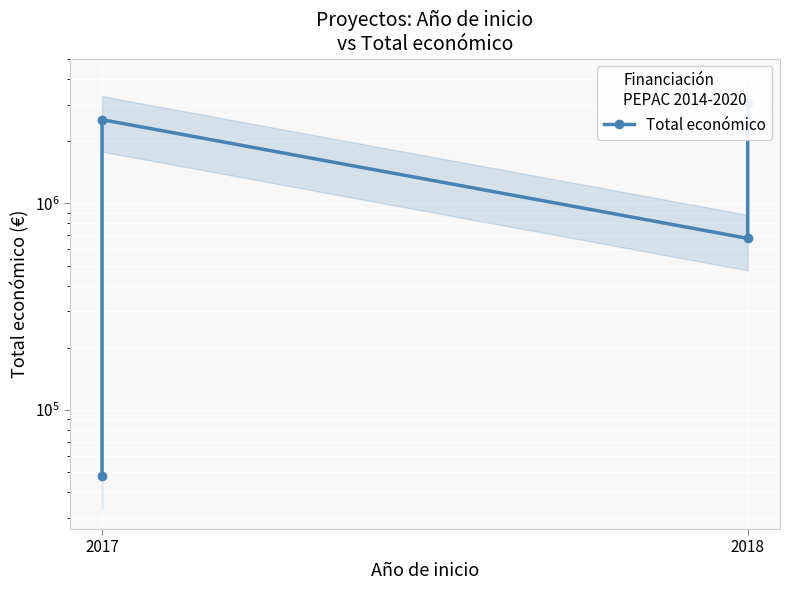

True or false: the data shows 3679274 at 2017.

False